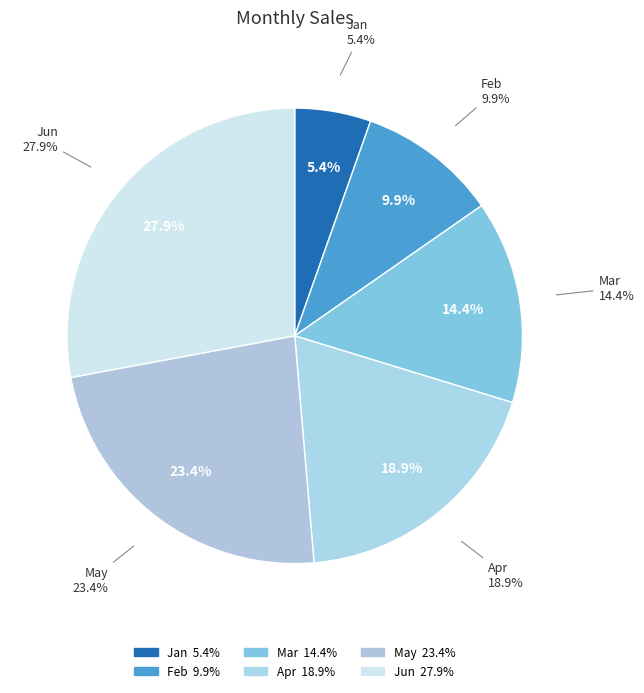

How many slices are in this pie chart?

6